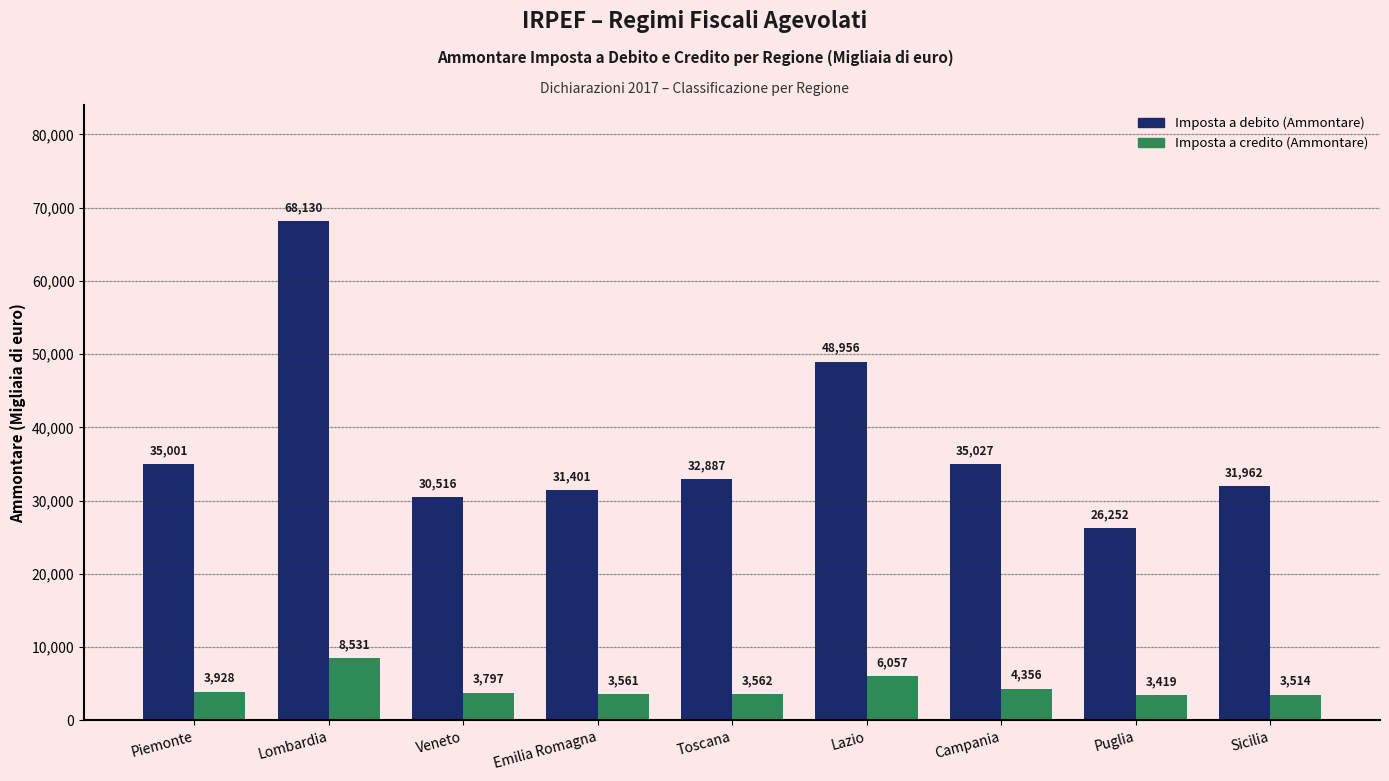

Which series has the largest total across all categories?

Imposta a debito (Ammontare)